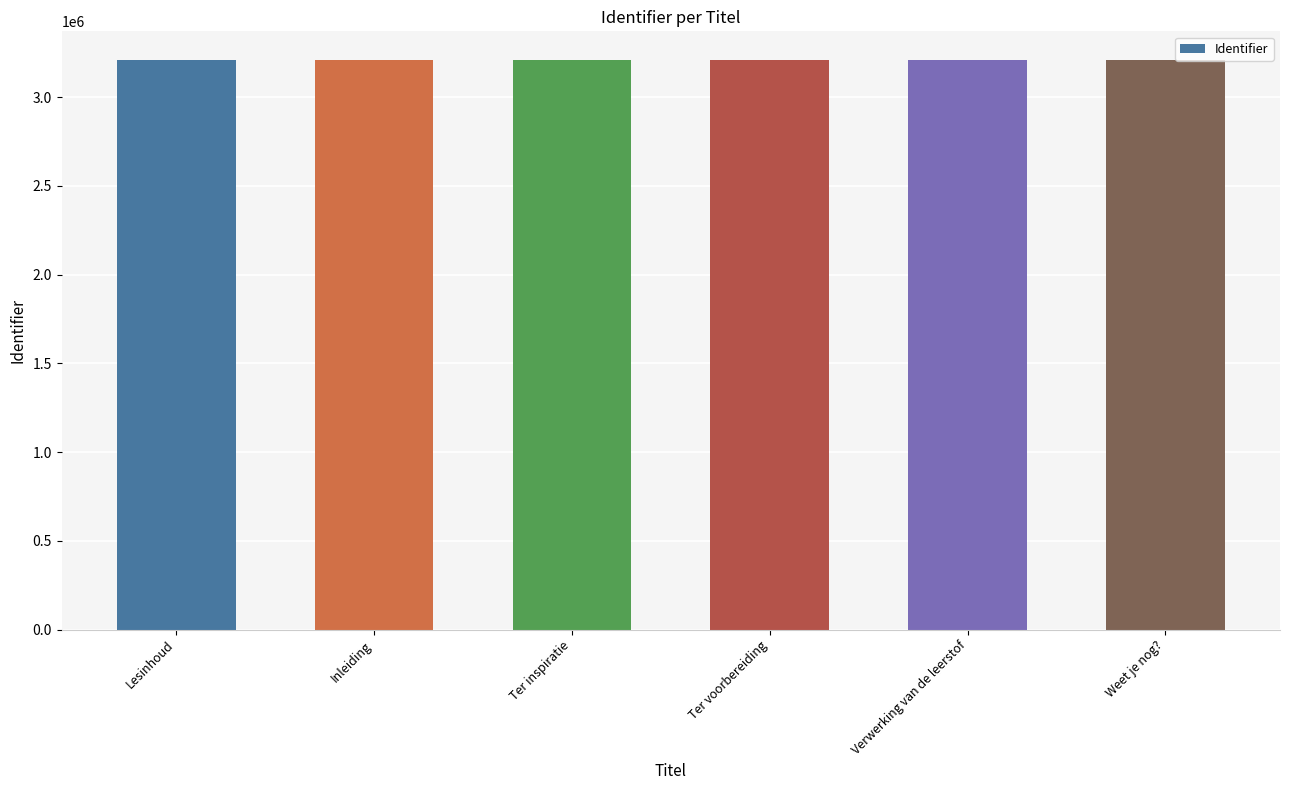

What is the value of the 3rd bar from the left?

3210212